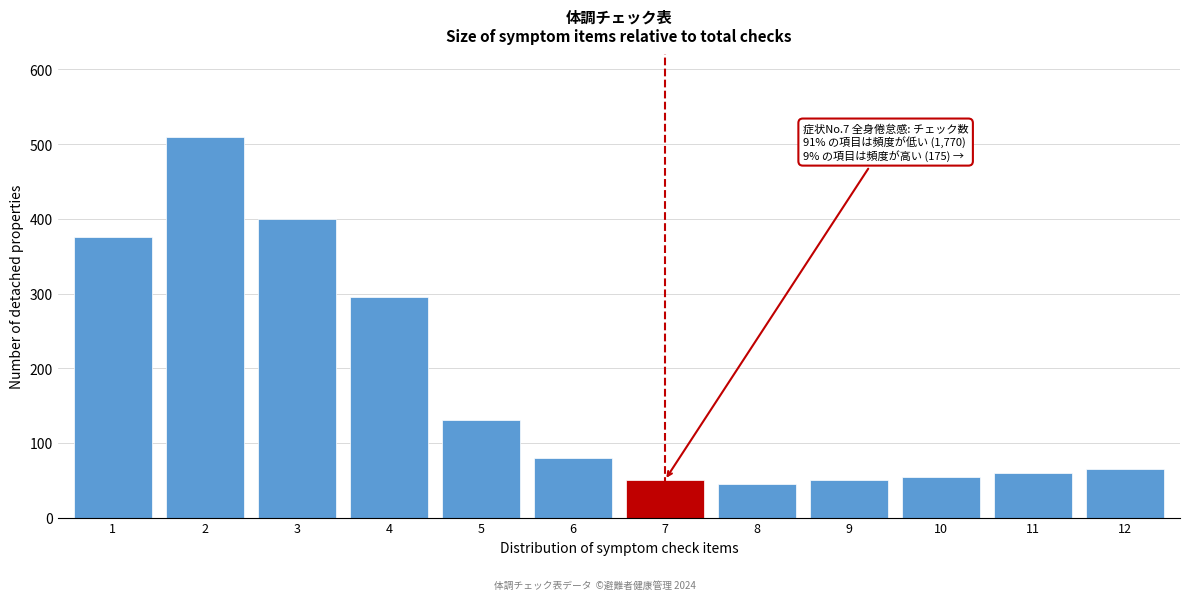

Reading left to right, extract all data points from this chart.

375	510	400	295	130	80	50	45	50	55	60	65